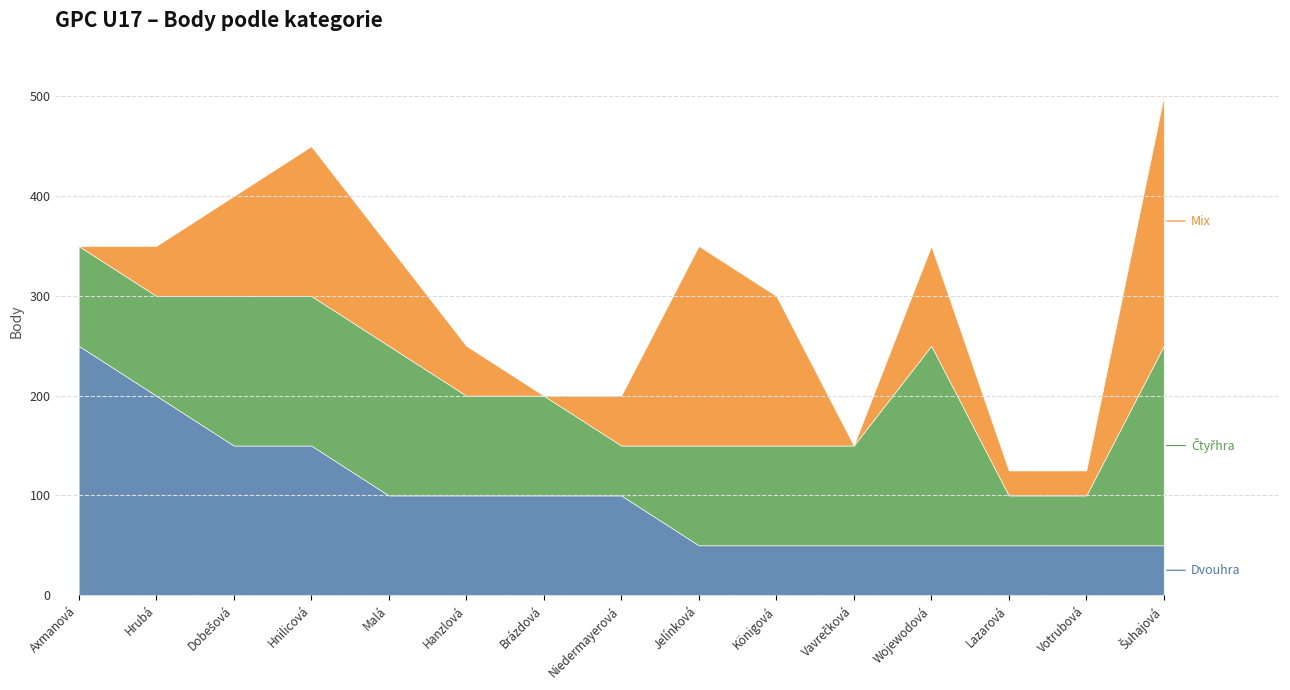

What is the total value across all series at Hrubá?

350